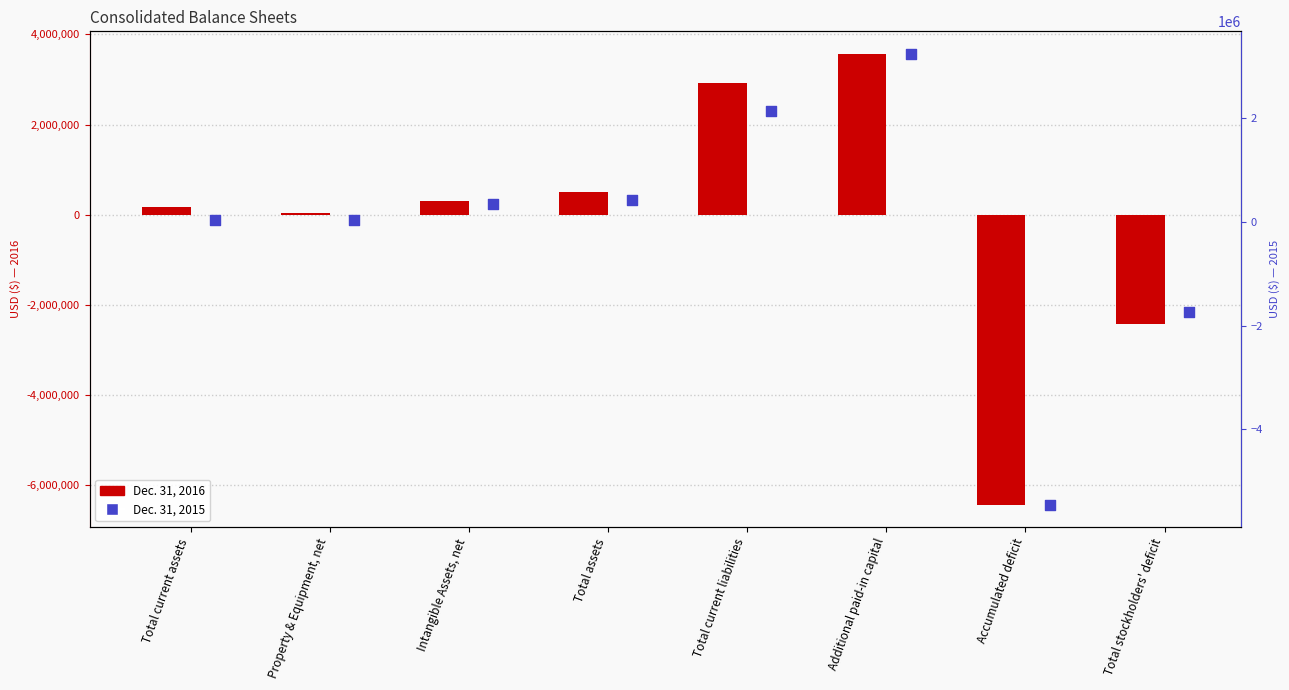

Which series reaches the minimum Y coordinate?

Dec. 31, 2016